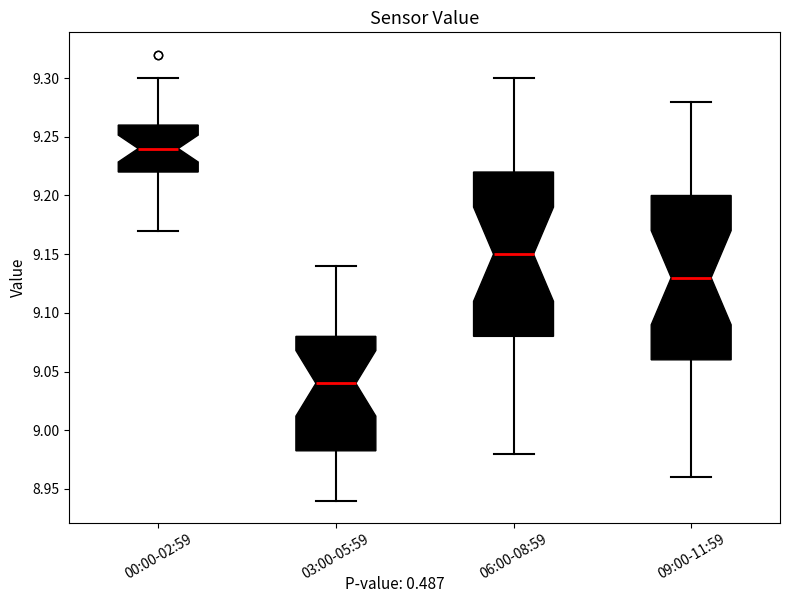

Which box has the highest median line?

00:00-02:59